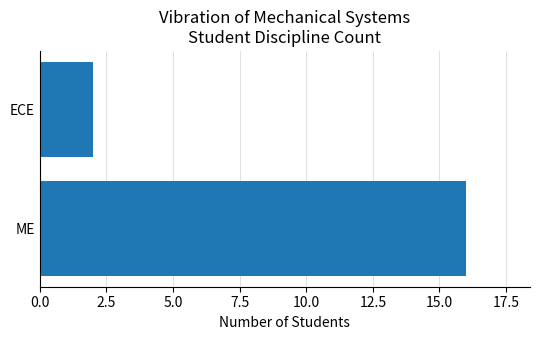

What is the average value?

9